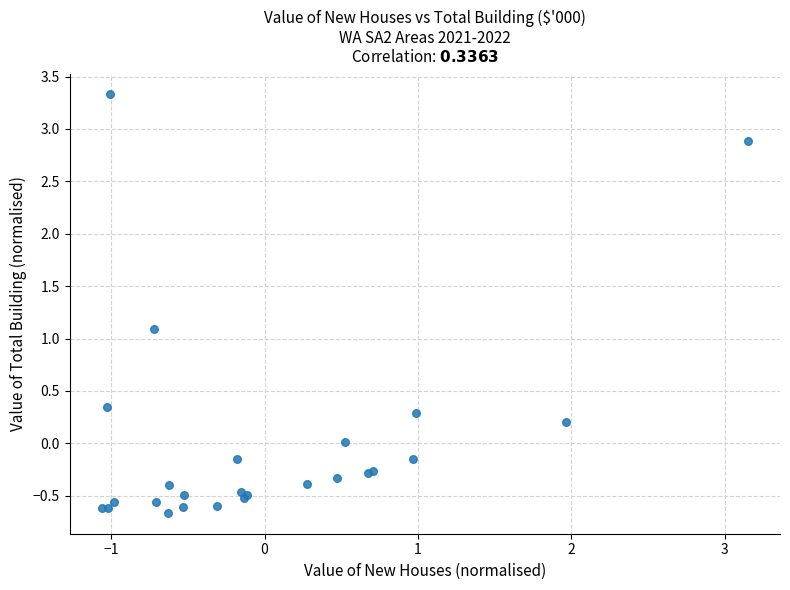

What Y value in the scatter plot is closest to 1?

1.1